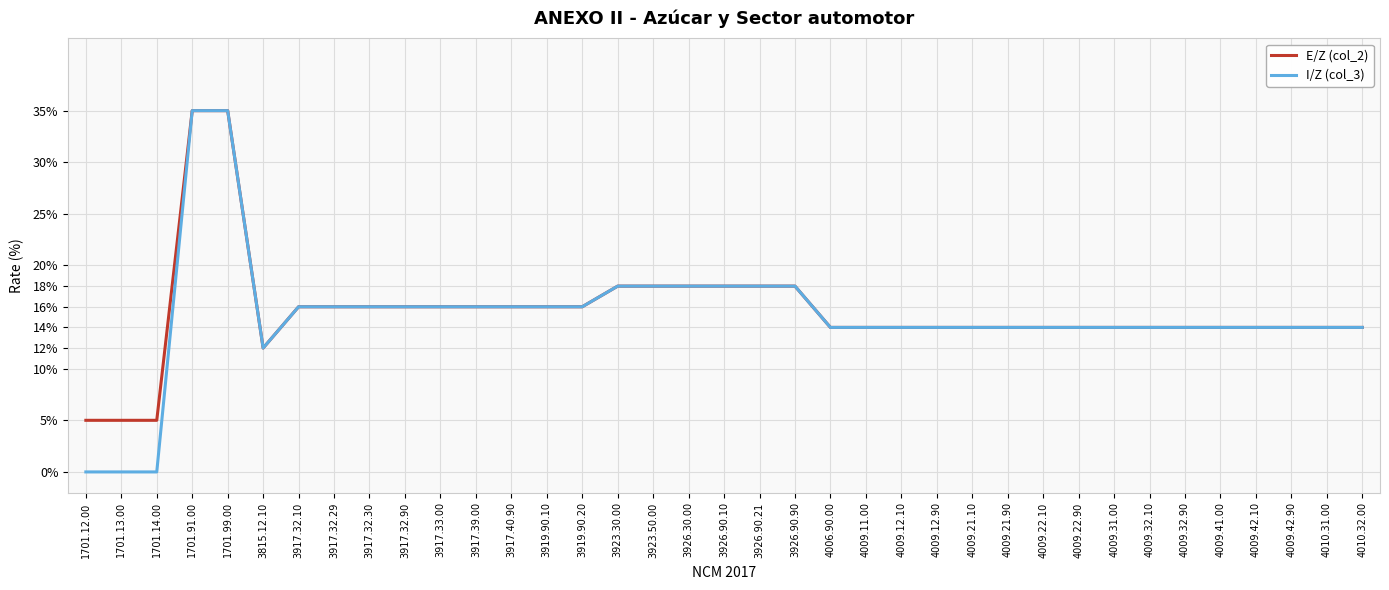

Is the value of E/Z (col_2) at 4009.31.00 greater than the value of I/Z (col_3) at 1701.14.00?

Yes